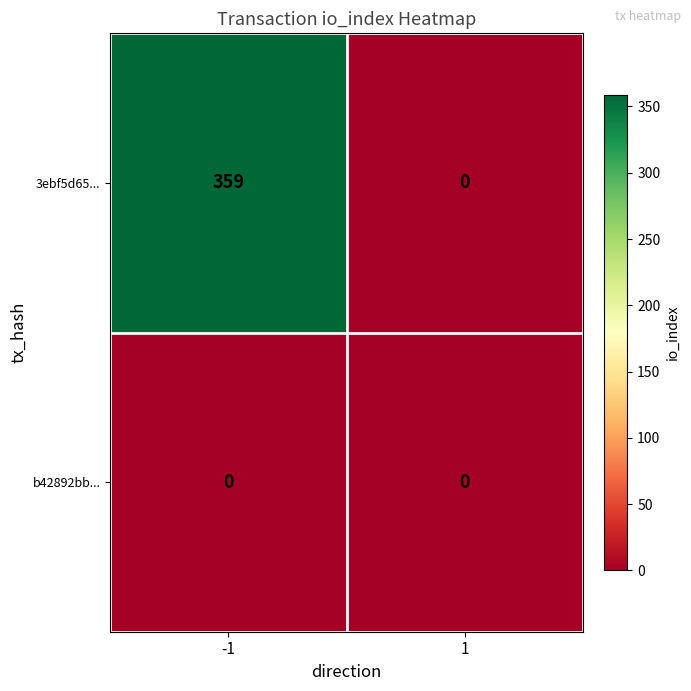

What is the greatest value displayed?

359